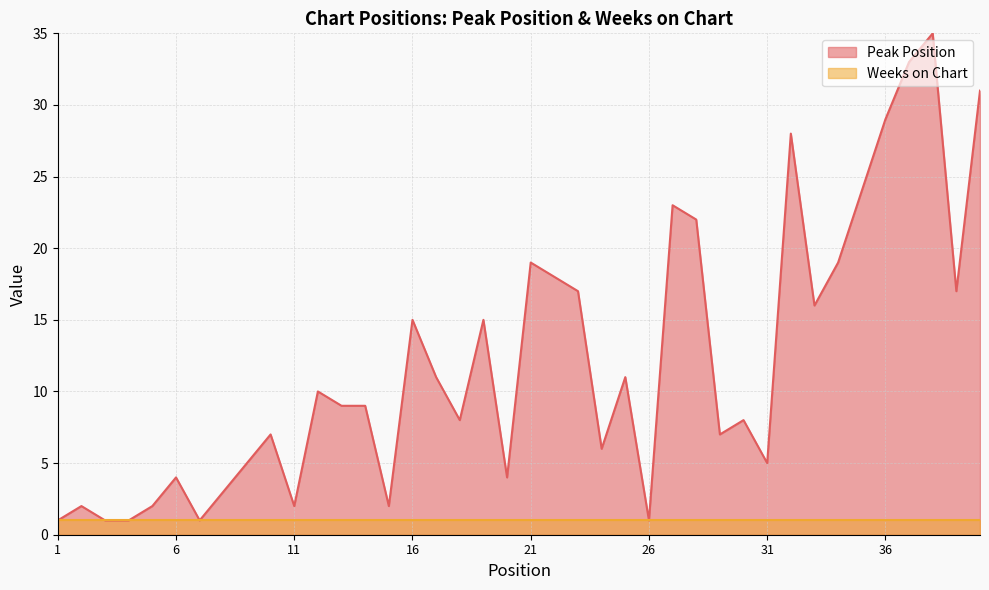

Reading right to left, list all the values displayed in this chart.

31	17	35	33	29	24	19	16	28	5	8	7	22	23	1	11	6	17	18	19	4	15	8	11	15	2	9	9	10	2	7	5	3	1	4	2	1	1	2	1